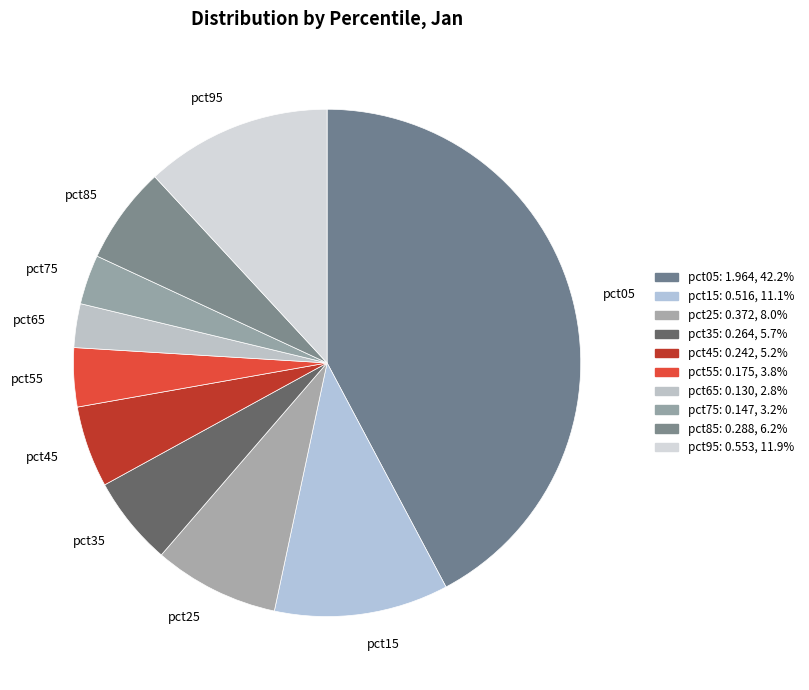

Count the number of slices in the pie.

10